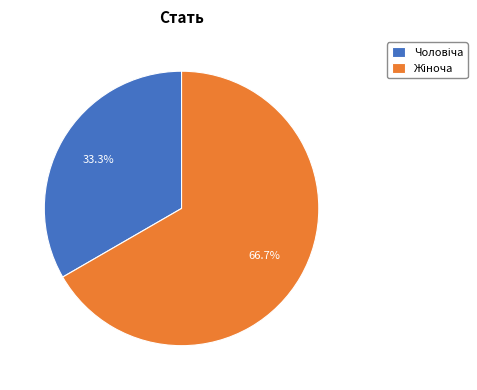

Is there a majority slice in this chart?

Yes